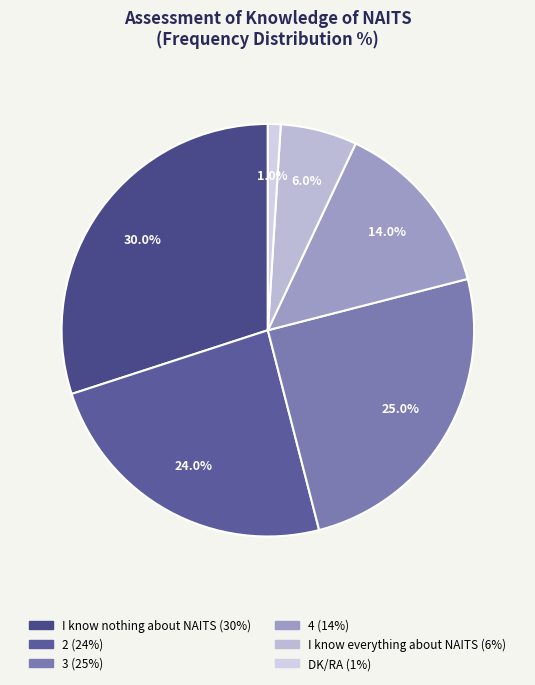

Rank the categories by value from highest to lowest.

I know nothing about NAITS, 3, 2, 4, I know everything about NAITS, DK/RA